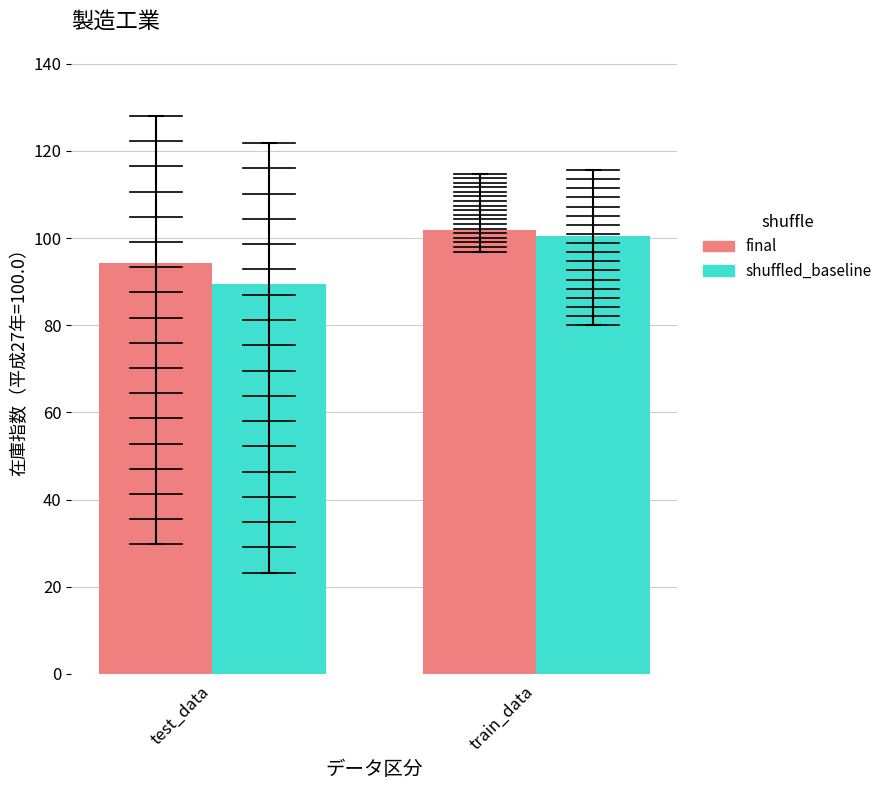

The value of final at train_data is 56.4. True or false?

False